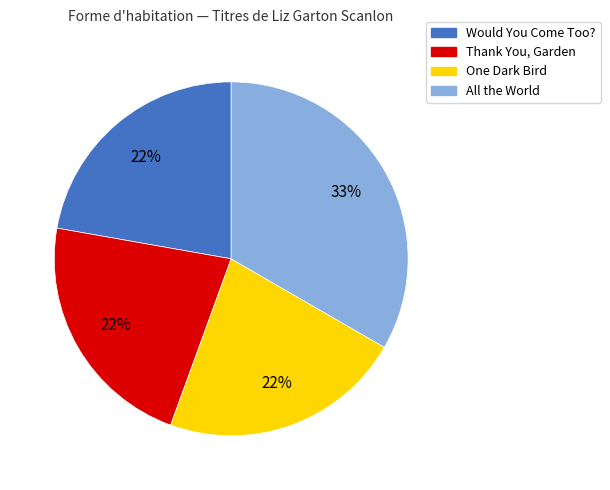

Combined, do All the World and Thank You, Garden account for over 50%?

Yes